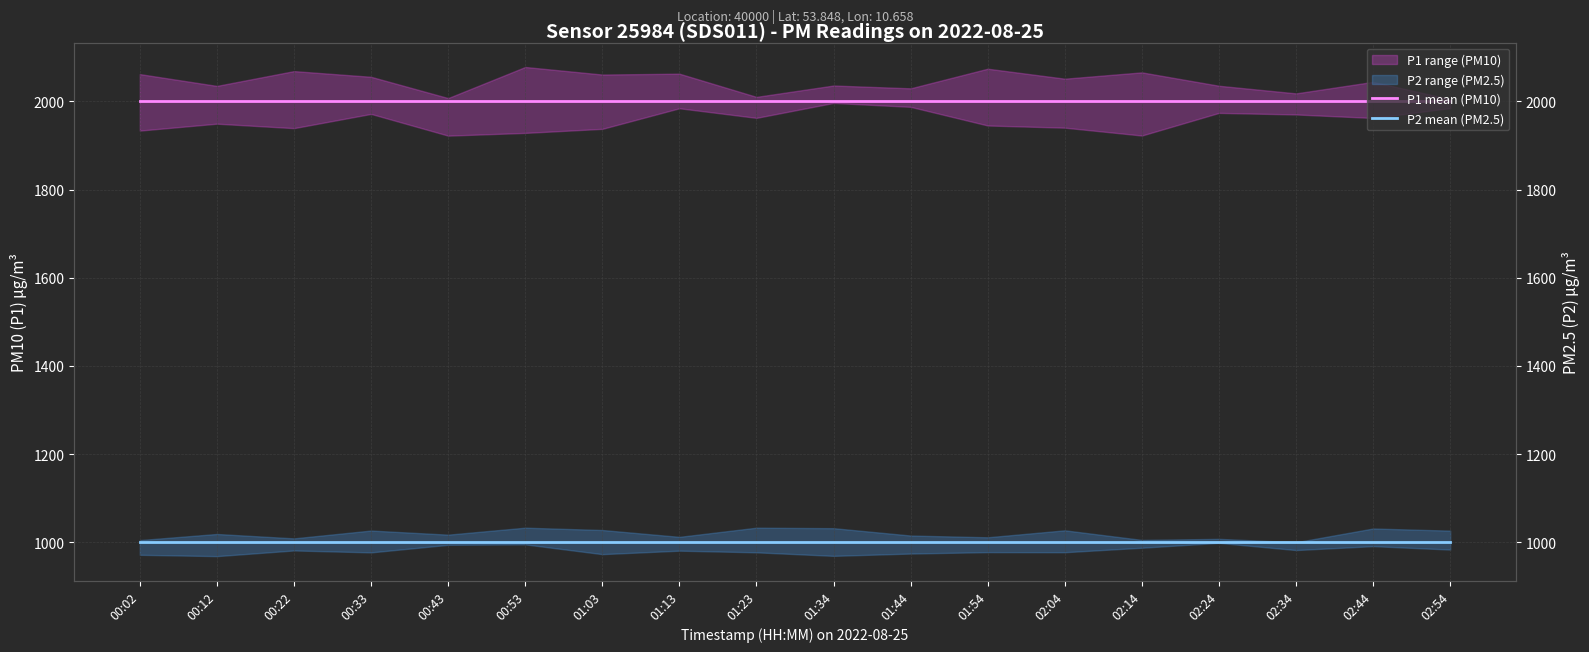

What is the total value across all series at 00:02?

2999.8